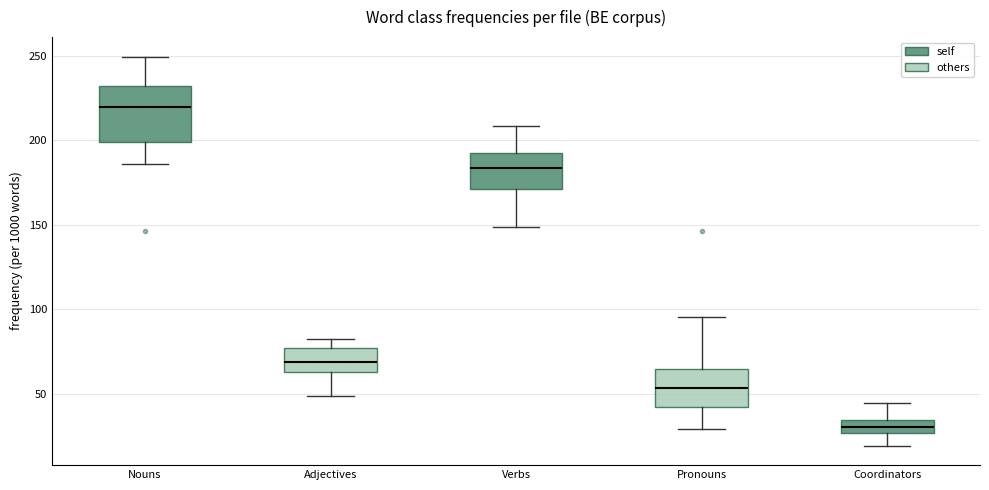

Where is the lower edge of the box for Pronouns on the y-axis? The values are not printed on the chart, so give them approximately, as read against the axis.

40